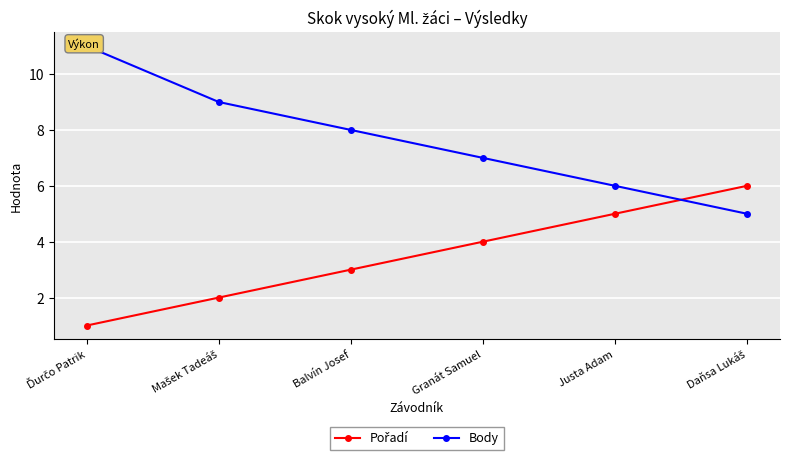

The Body series shows 8 at Balvín Josef. True or false?

True